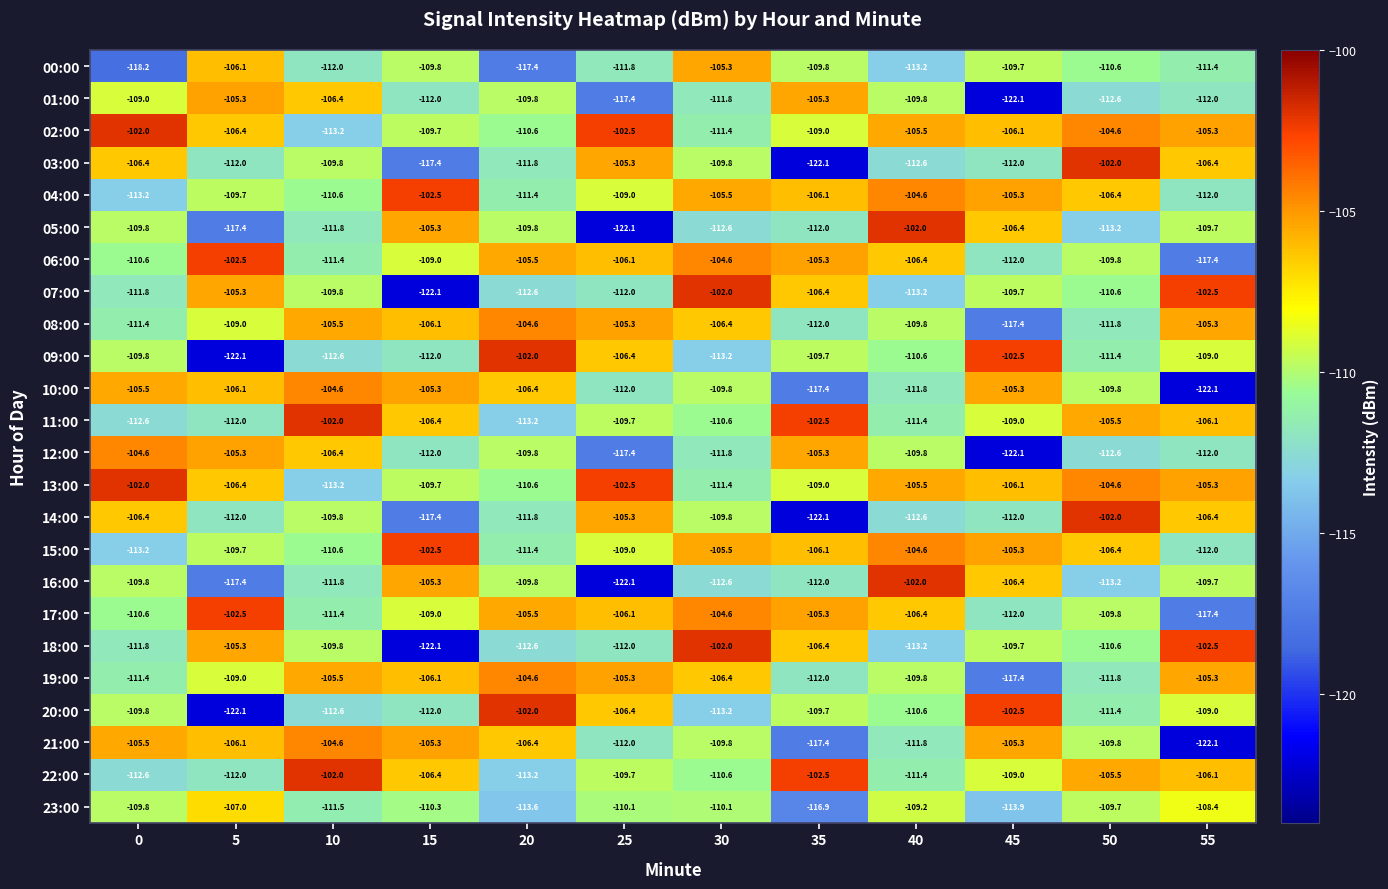

How many data points in 12:00 are above -109?

4